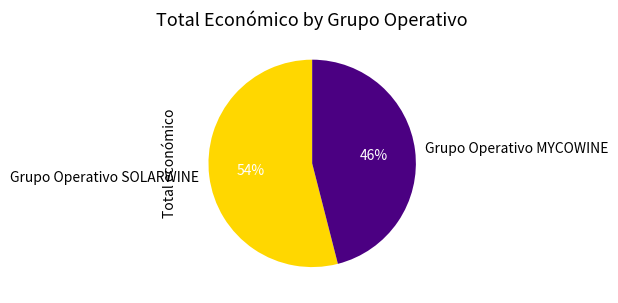

Rank the categories by value from highest to lowest.

Grupo Operativo SOLARWINE, Grupo Operativo MYCOWINE